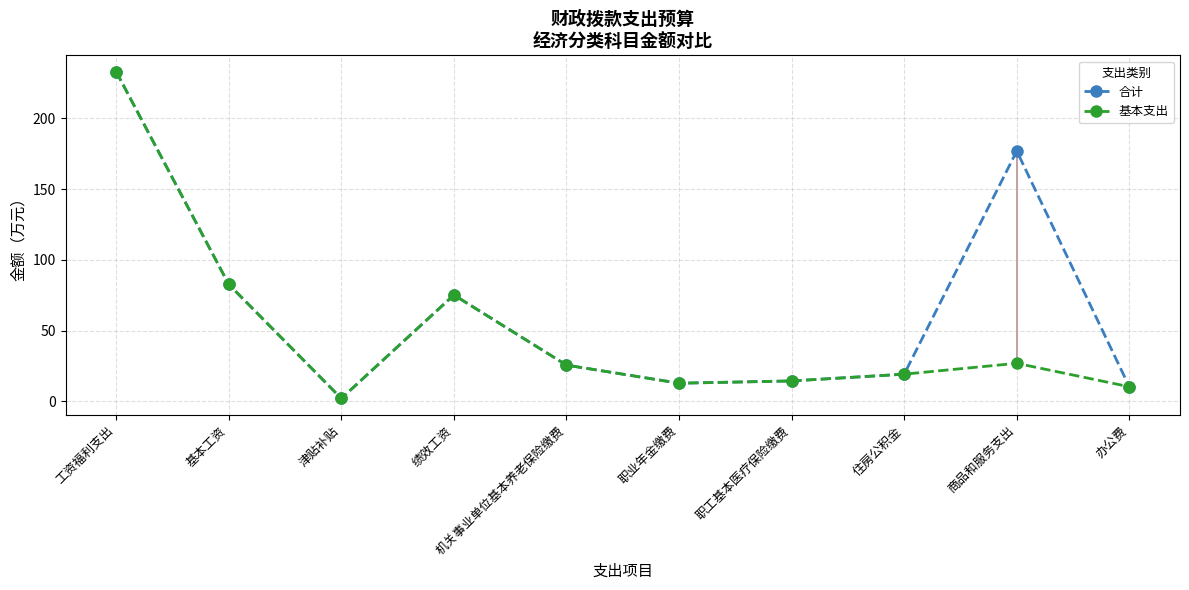

At which category is the sum across all series the highest?

工资福利支出